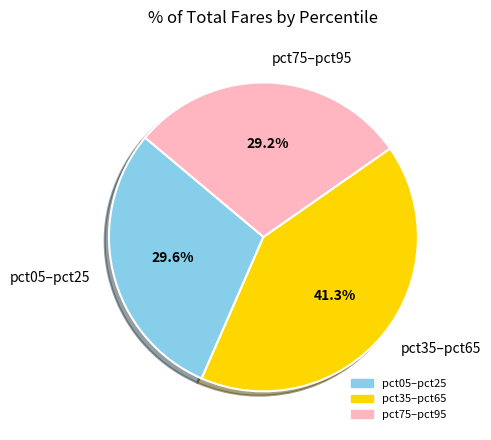

How many slices are in this pie chart?

3